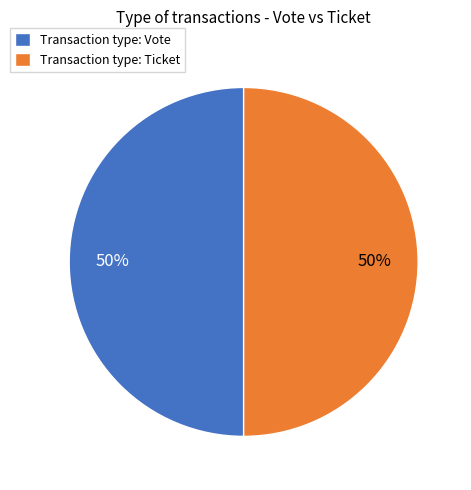

How many segments does this pie chart have?

2